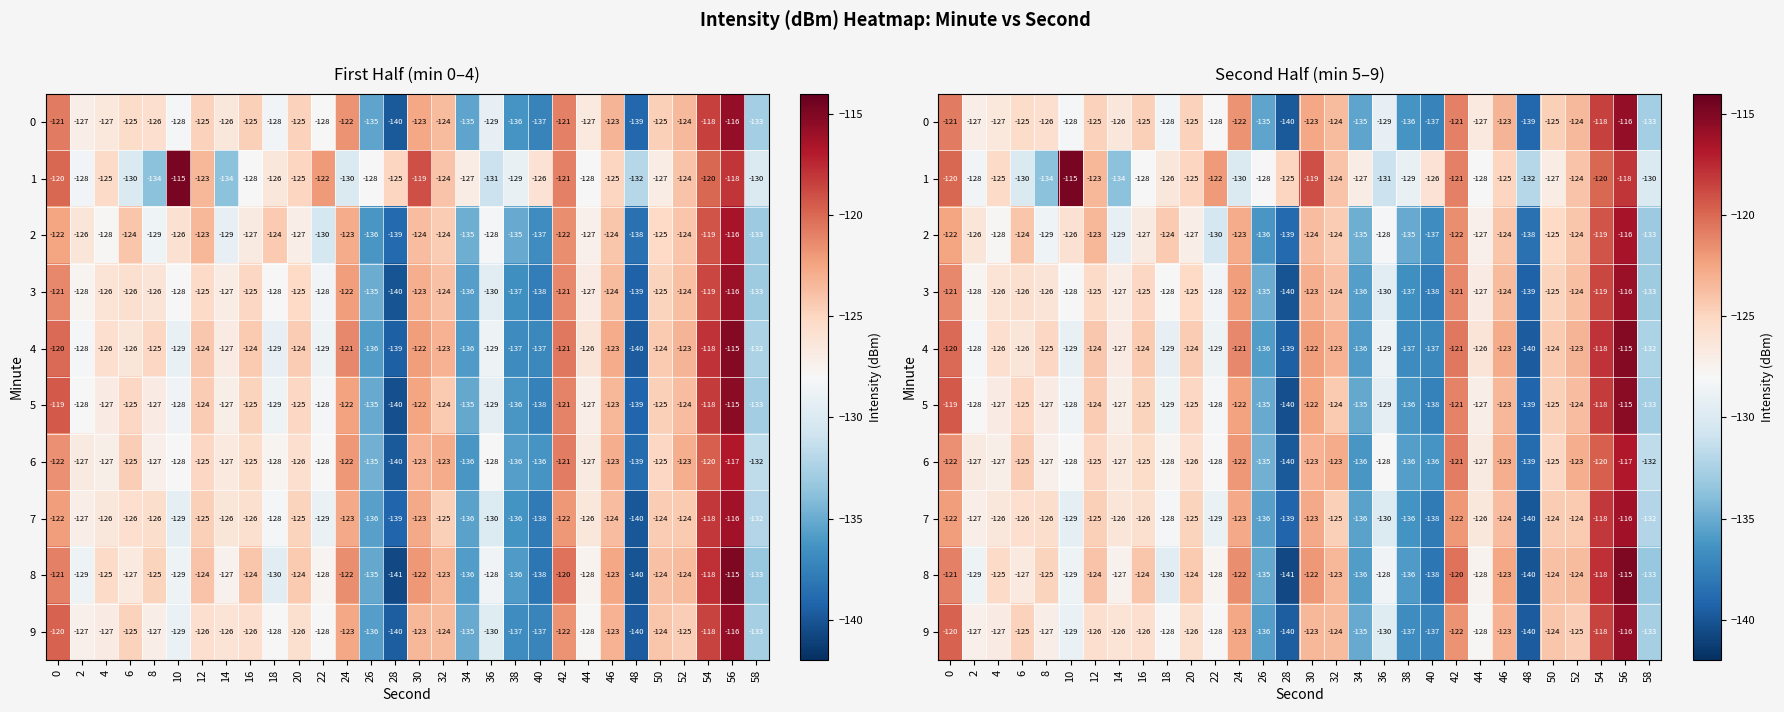

The value of 5 at 22 is -128.3. True or false?

True